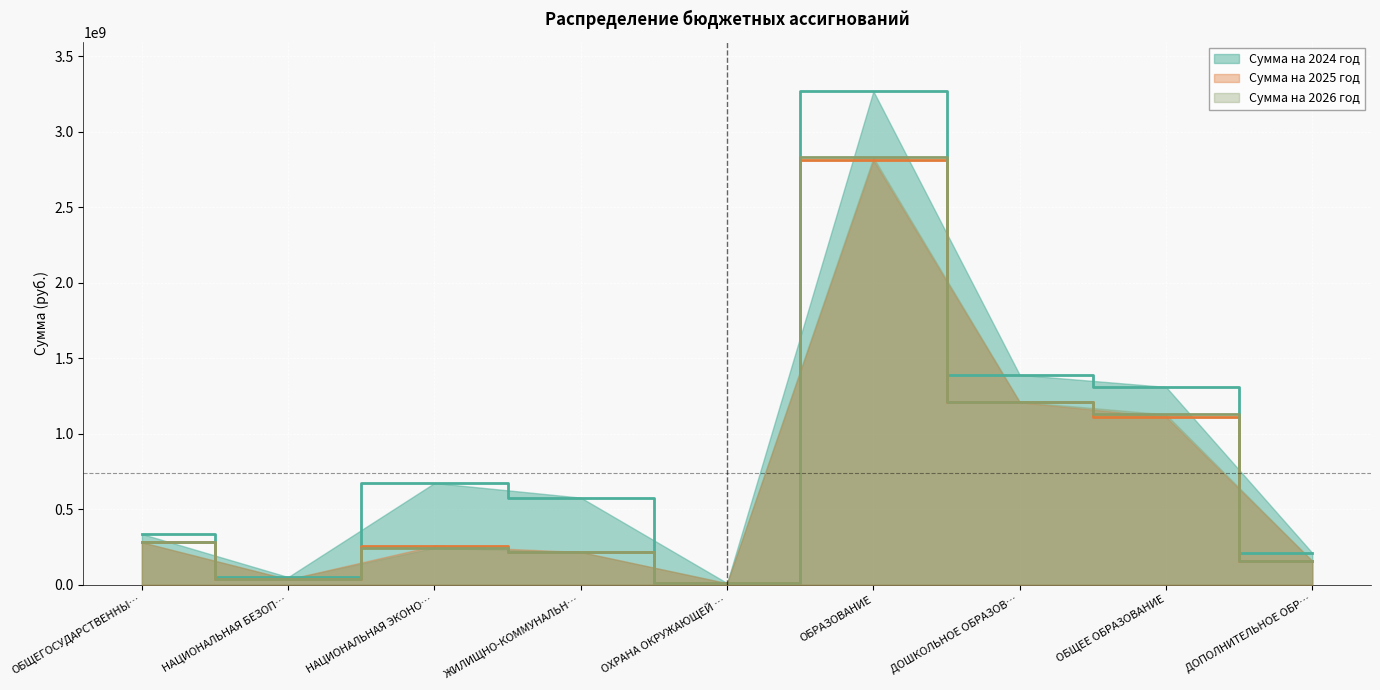

At which label does Сумма на 2026 год first exceed 244818238?

ОБЩЕГОСУДАРСТВЕННЫ…